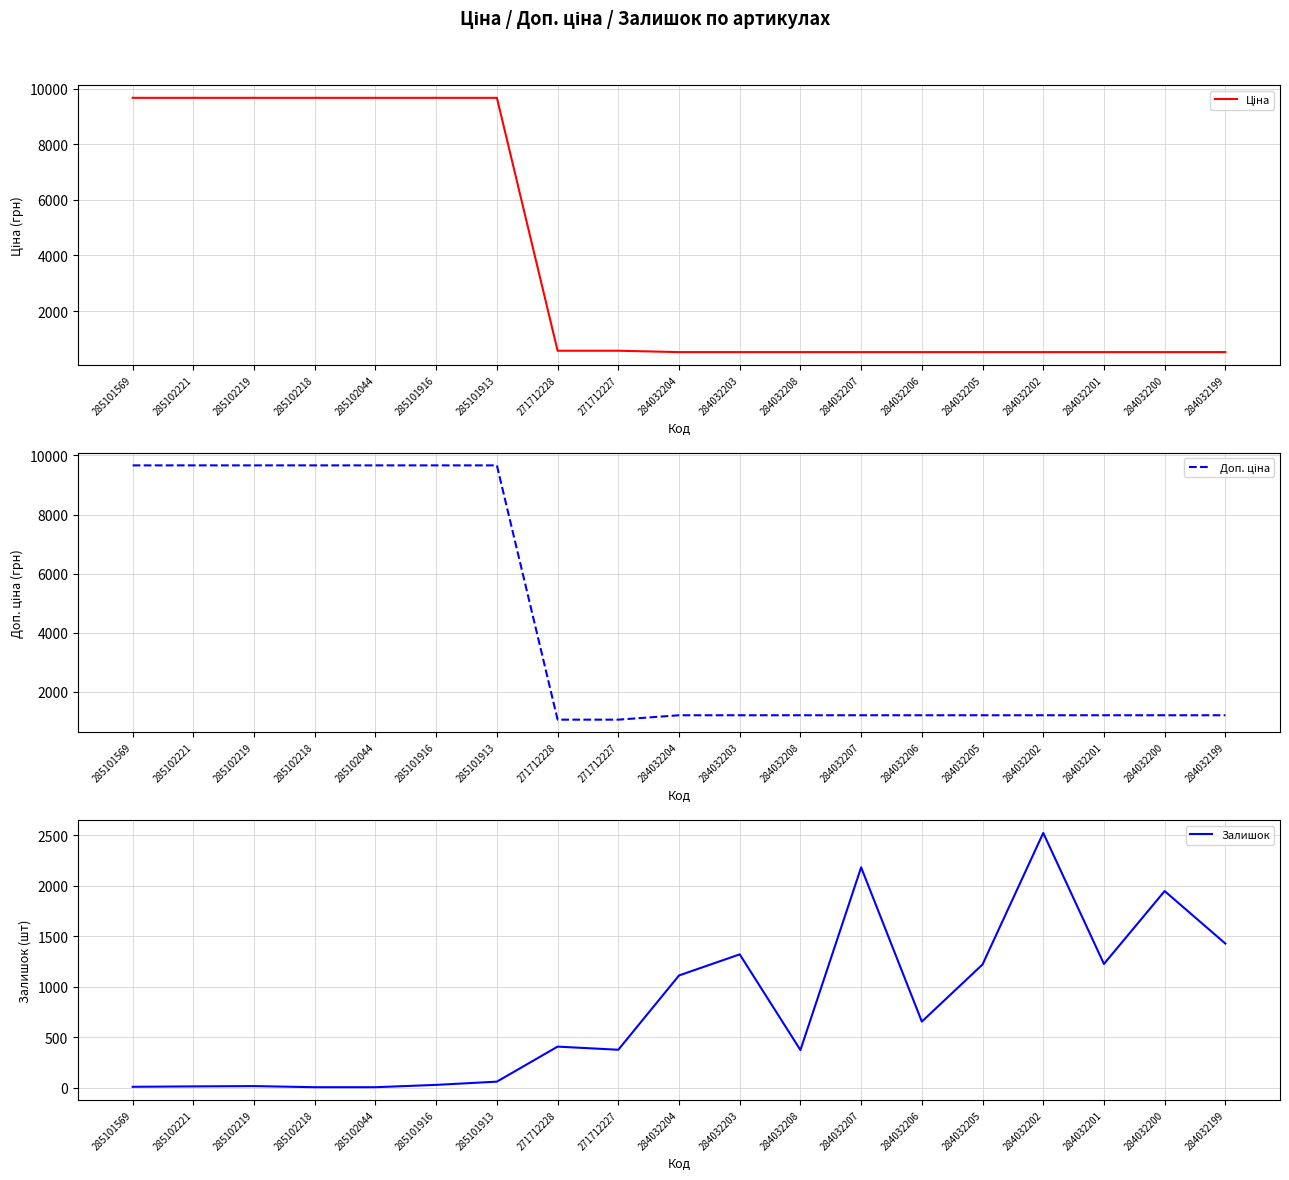

Which has a higher value, 284032202 or 284032199?

284032202